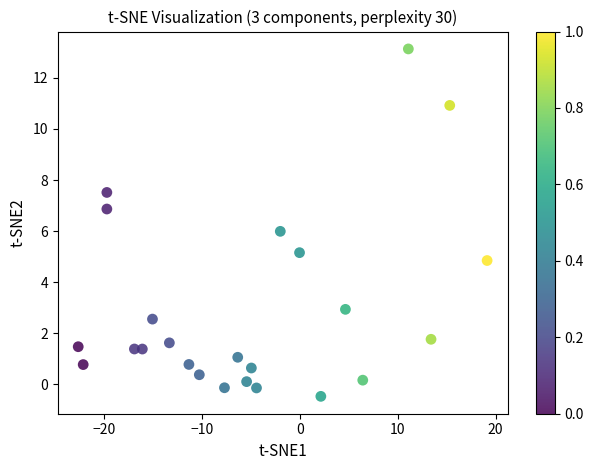

What is the range of Y values (max minus min)?

13.6